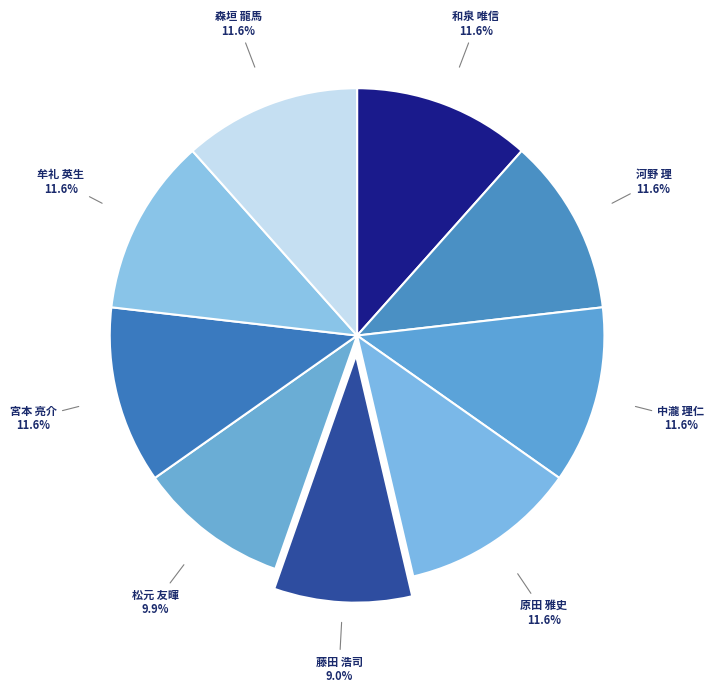

Count the number of slices in the pie.

9